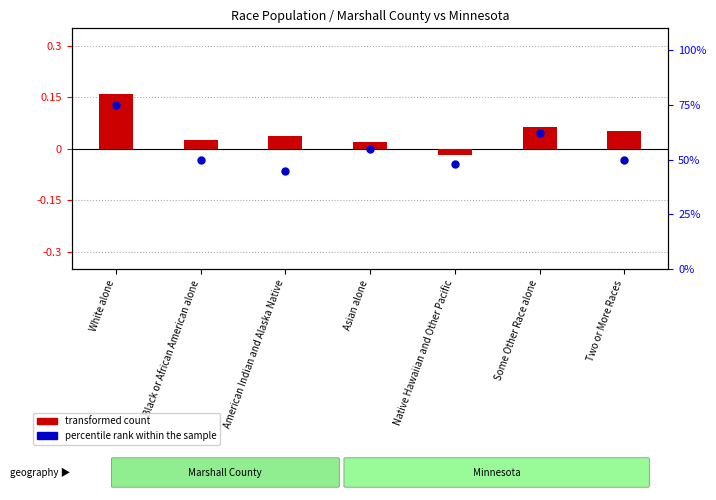

Which series contains the highest Y value?

percentile rank within the sample